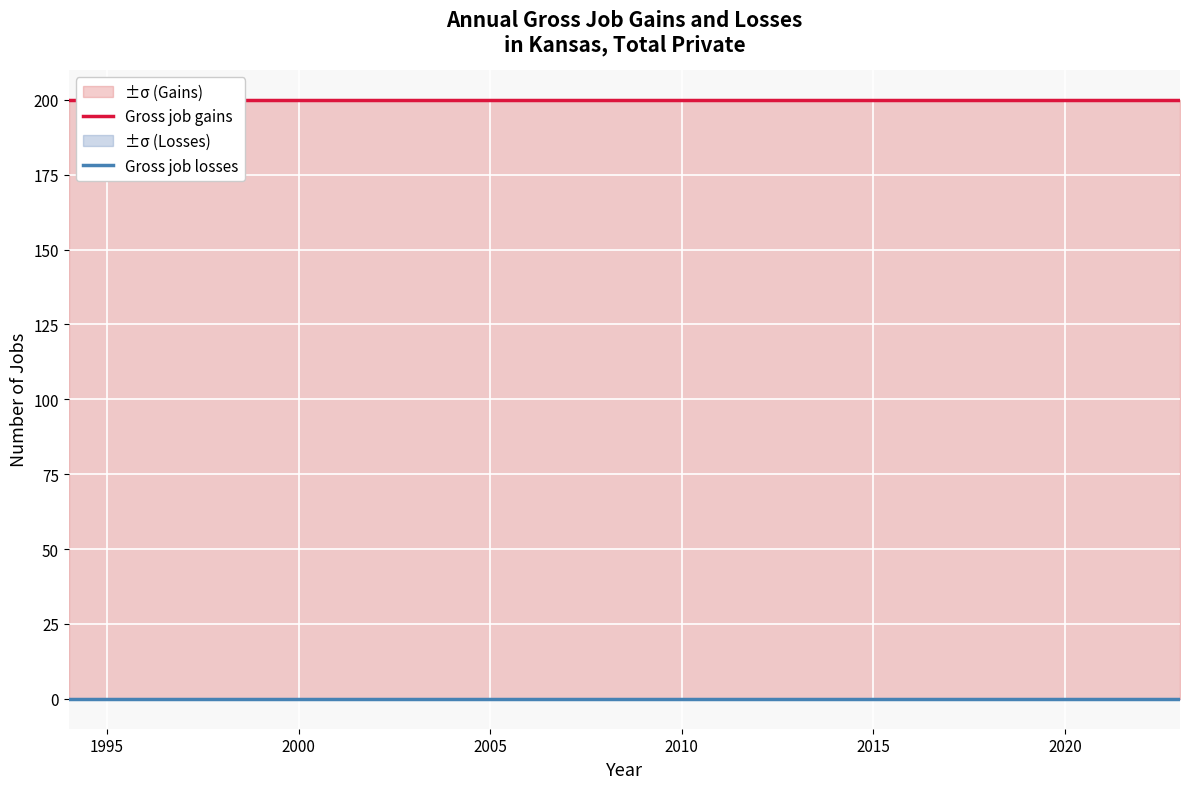

True or false: Gross job gains has more than 2 interior local peaks.

False